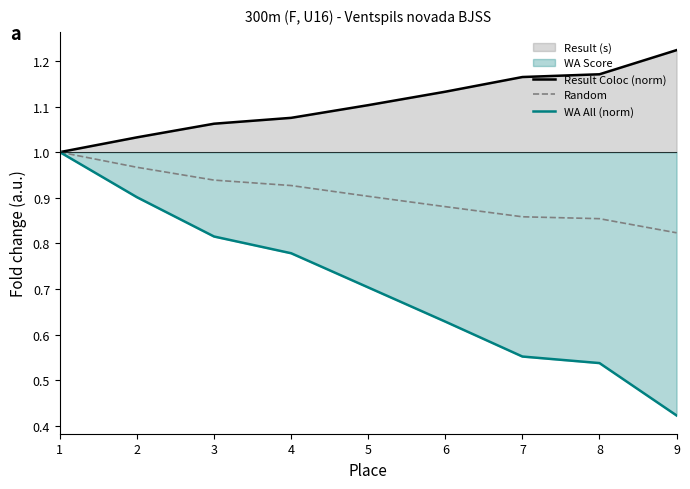

True or false: WA All (norm) has more than 1 points higher than both neighbors.

False